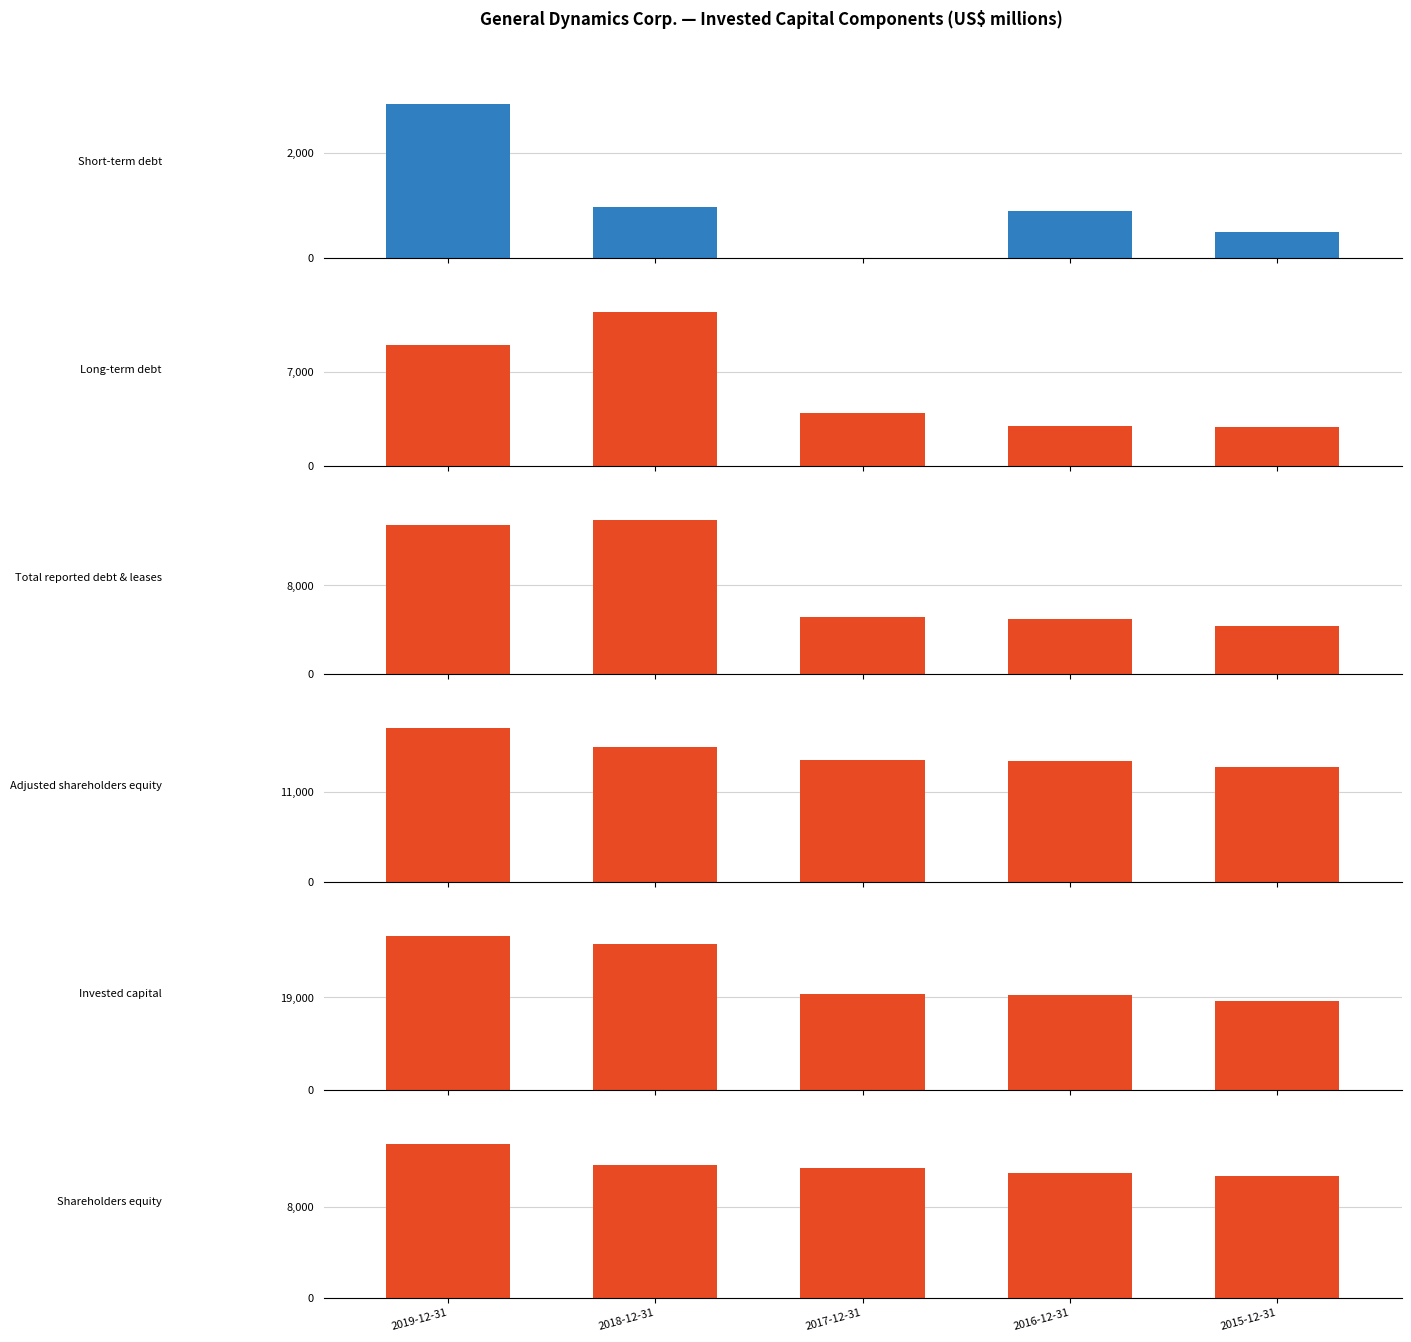

How many distinct data groups are displayed?

6